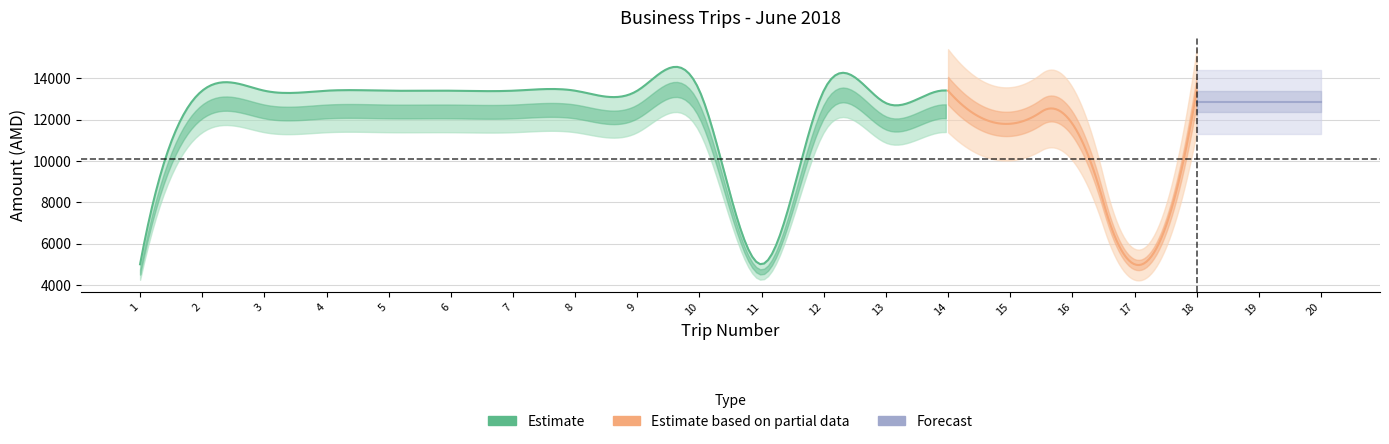

Count the days values in the range 2 to 3.

17